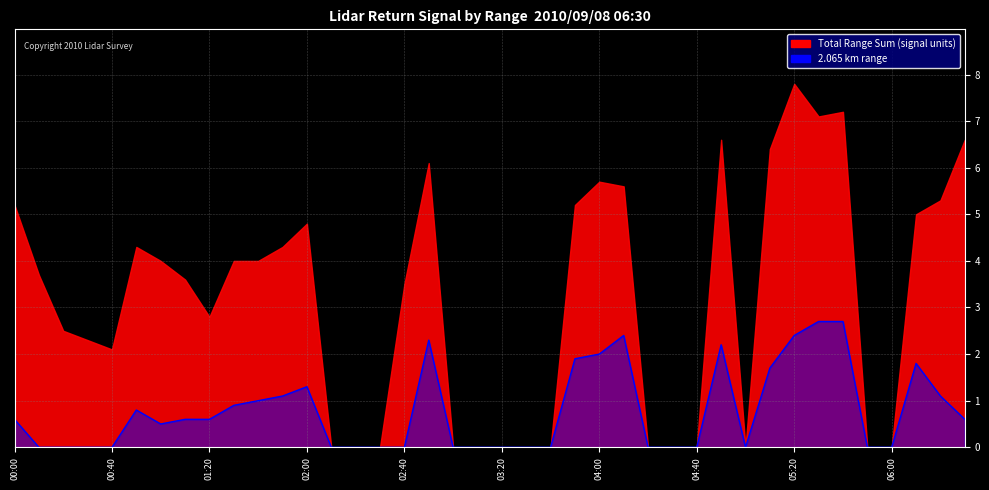

What is the sum of all values?

31.2